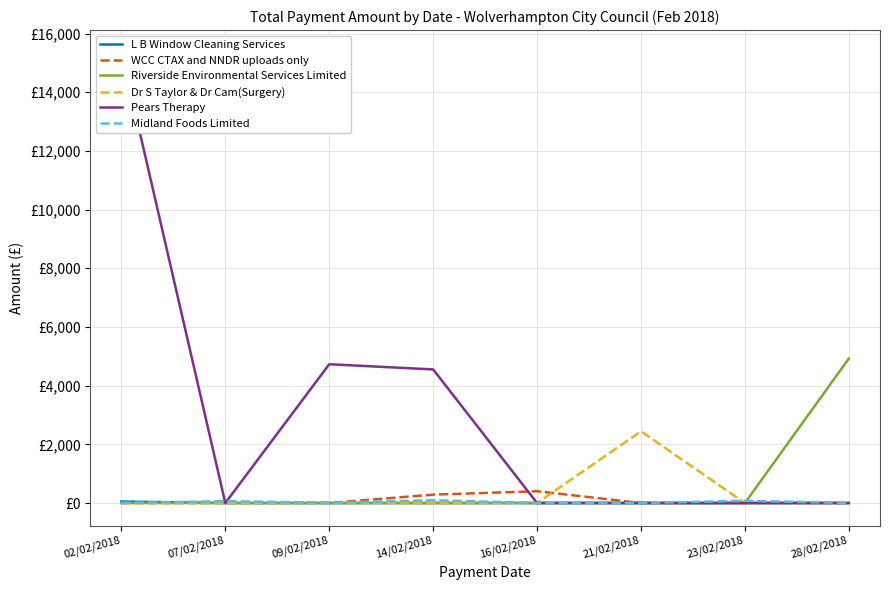

Which series has the largest total across all categories?

Pears Therapy